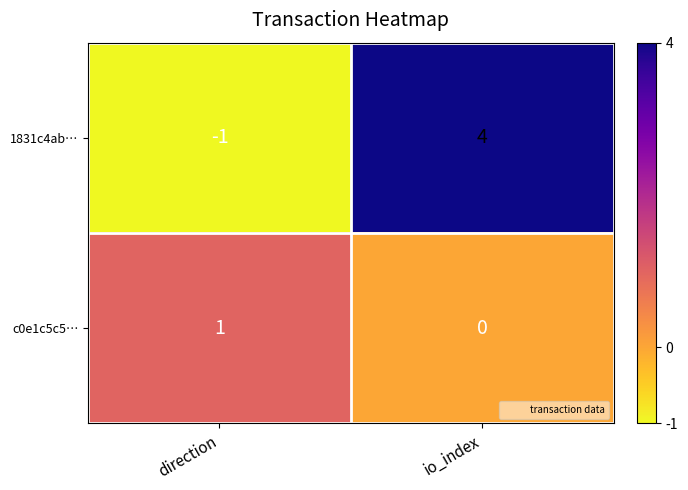

The 1831c4ab… series shows 4 at io_index. True or false?

True